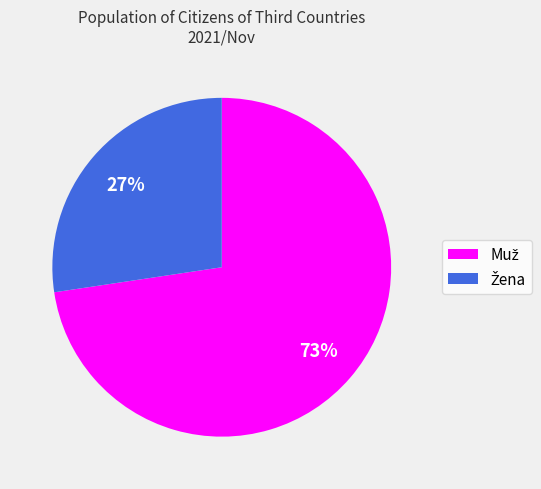

To the nearest percent, what is the average slice percentage?

50%